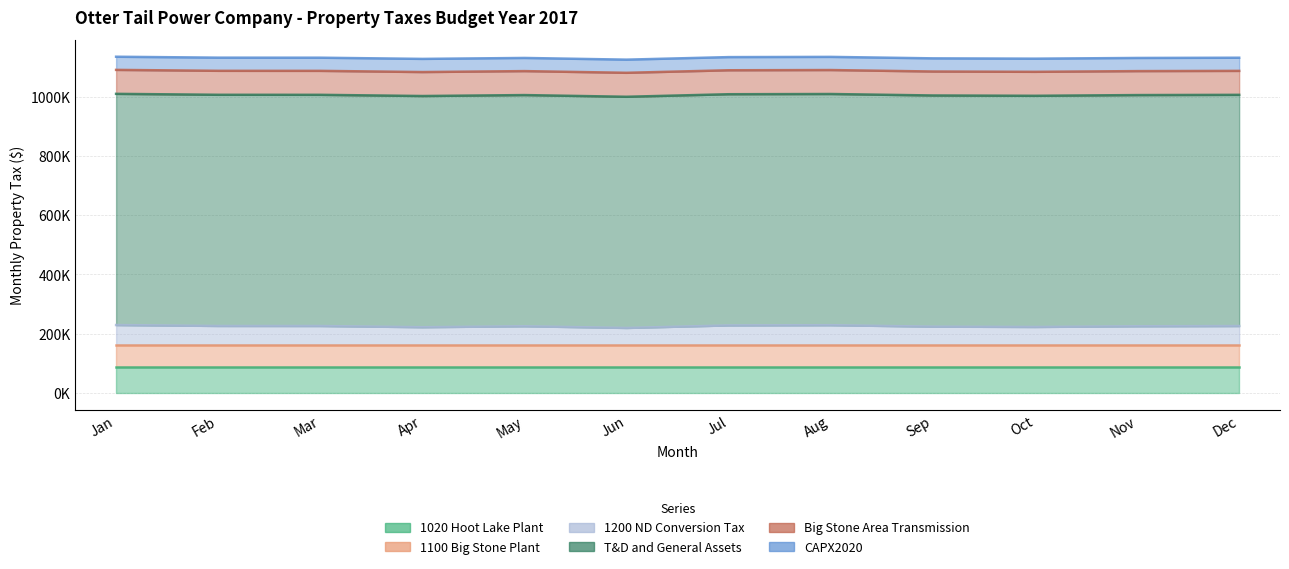

What is the difference between the highest and lowest values at Sep?

735260